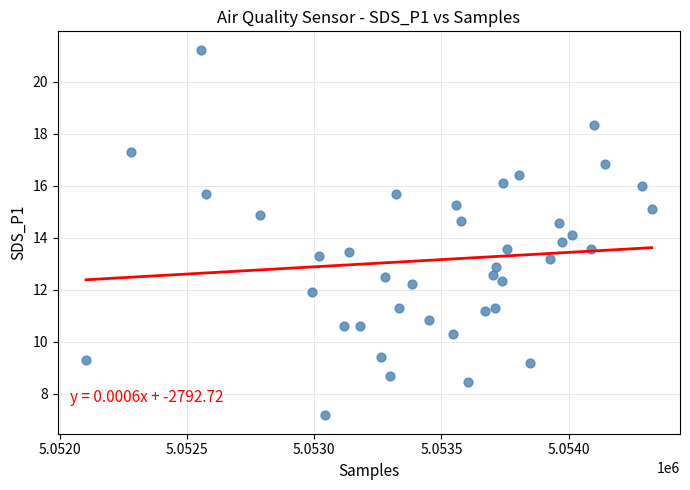

What is the range of X values (max minus min)?

2222.0